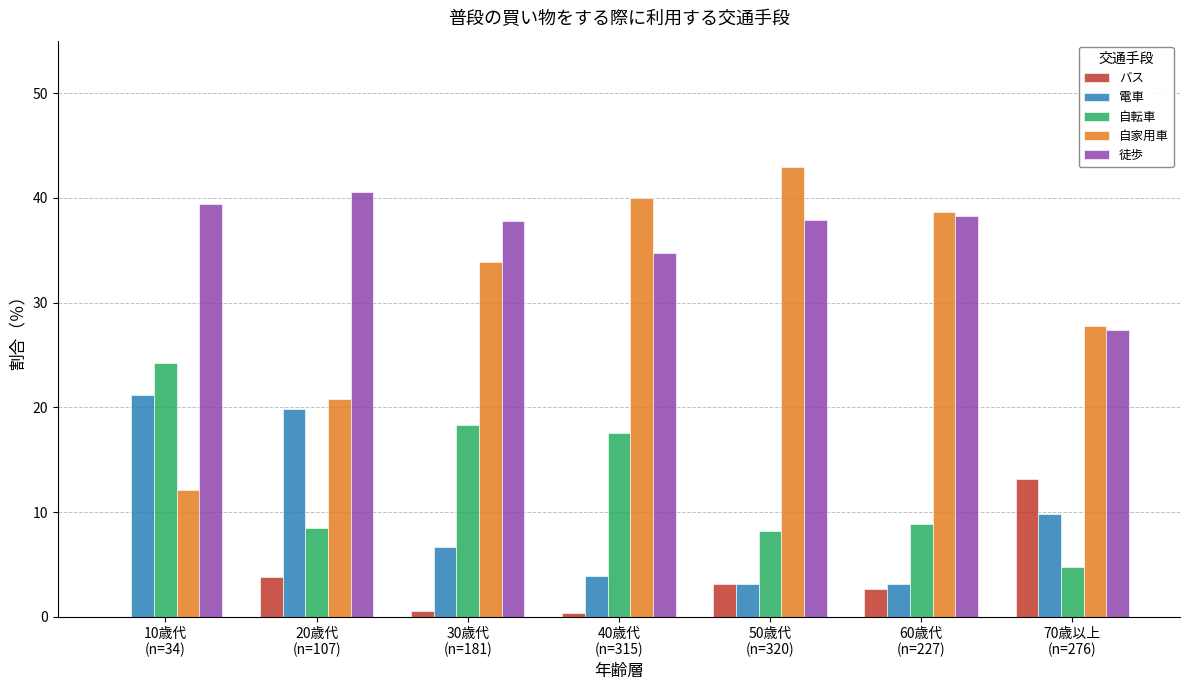

What is the maximum value shown in the chart?

42.9